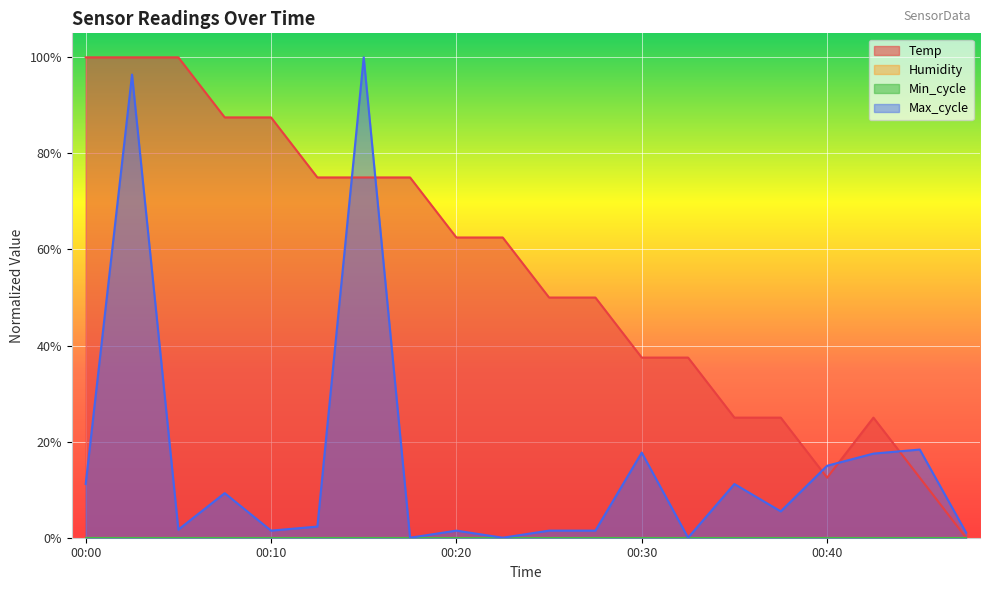

True or false: Max_cycle has a value of 0.2 at 00:30.

True